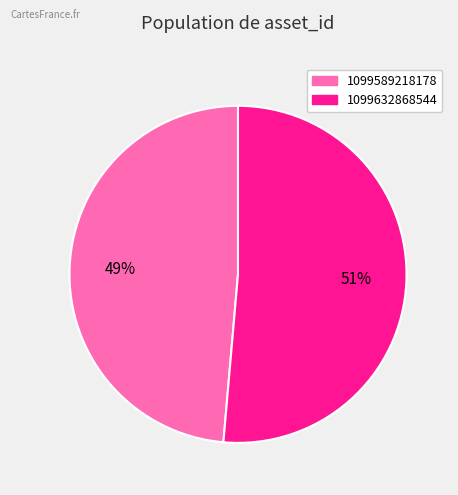

What is the majority slice?

1099632868544